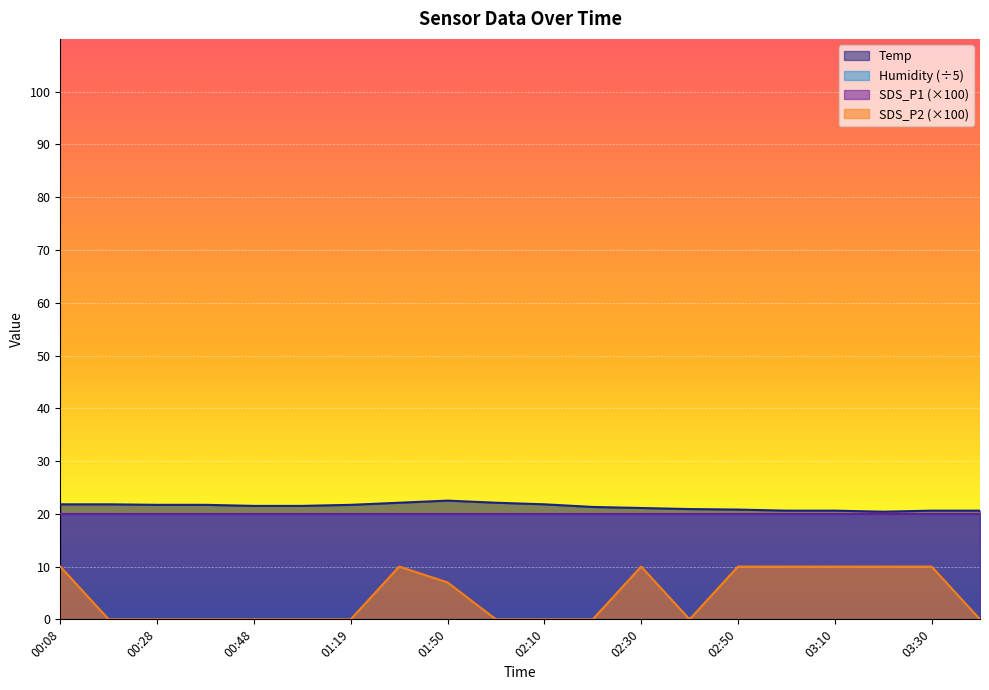

At which label is SDS_P2 (×100) closest to 5?

01:50